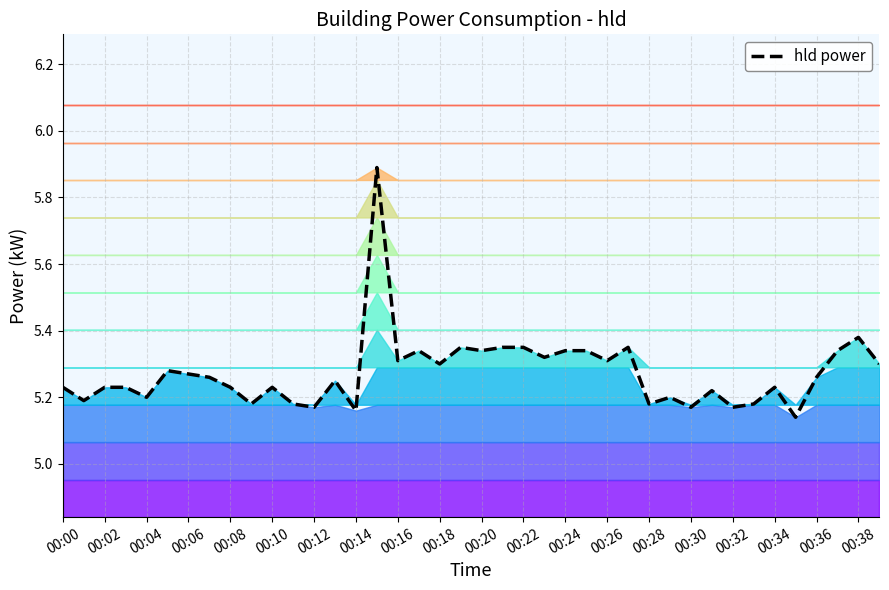

How many lines are shown in the chart?

1